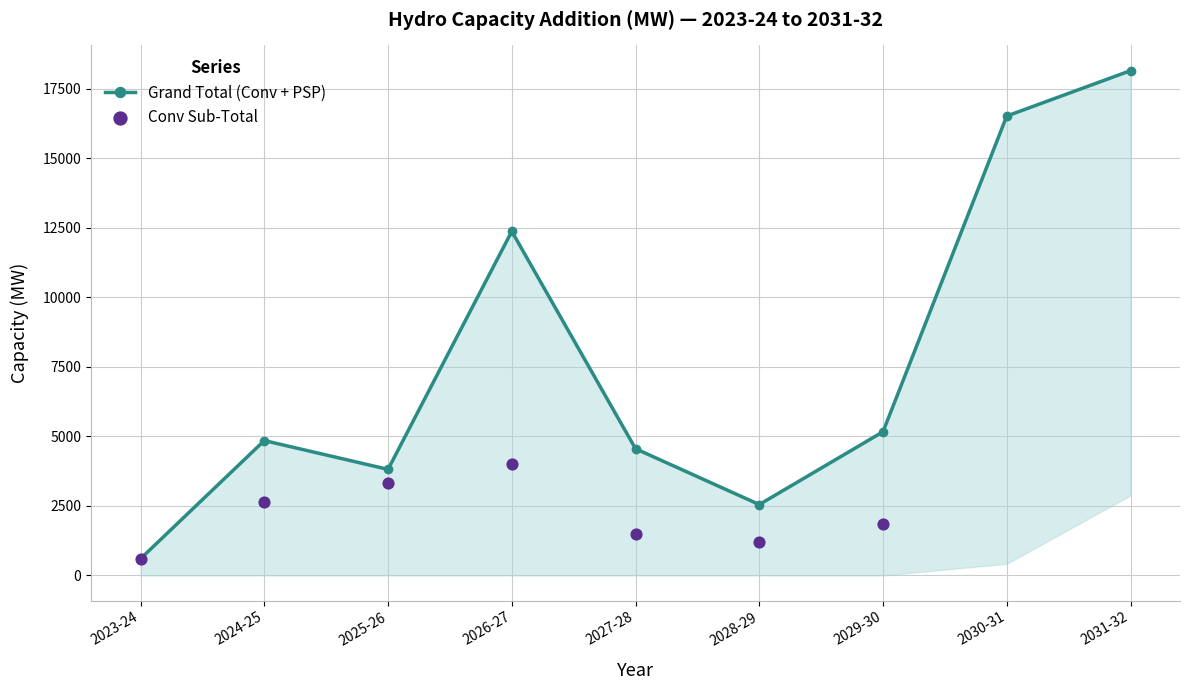

Which series has the largest Y range (max minus min)?

Grand Total